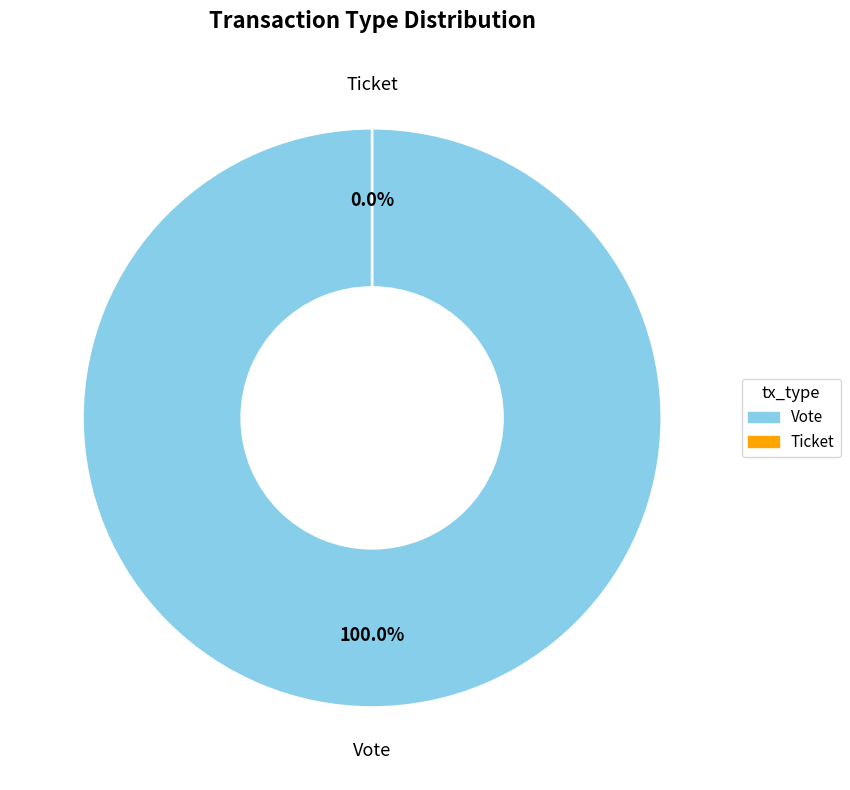

What is the largest slice in the pie chart?

Vote